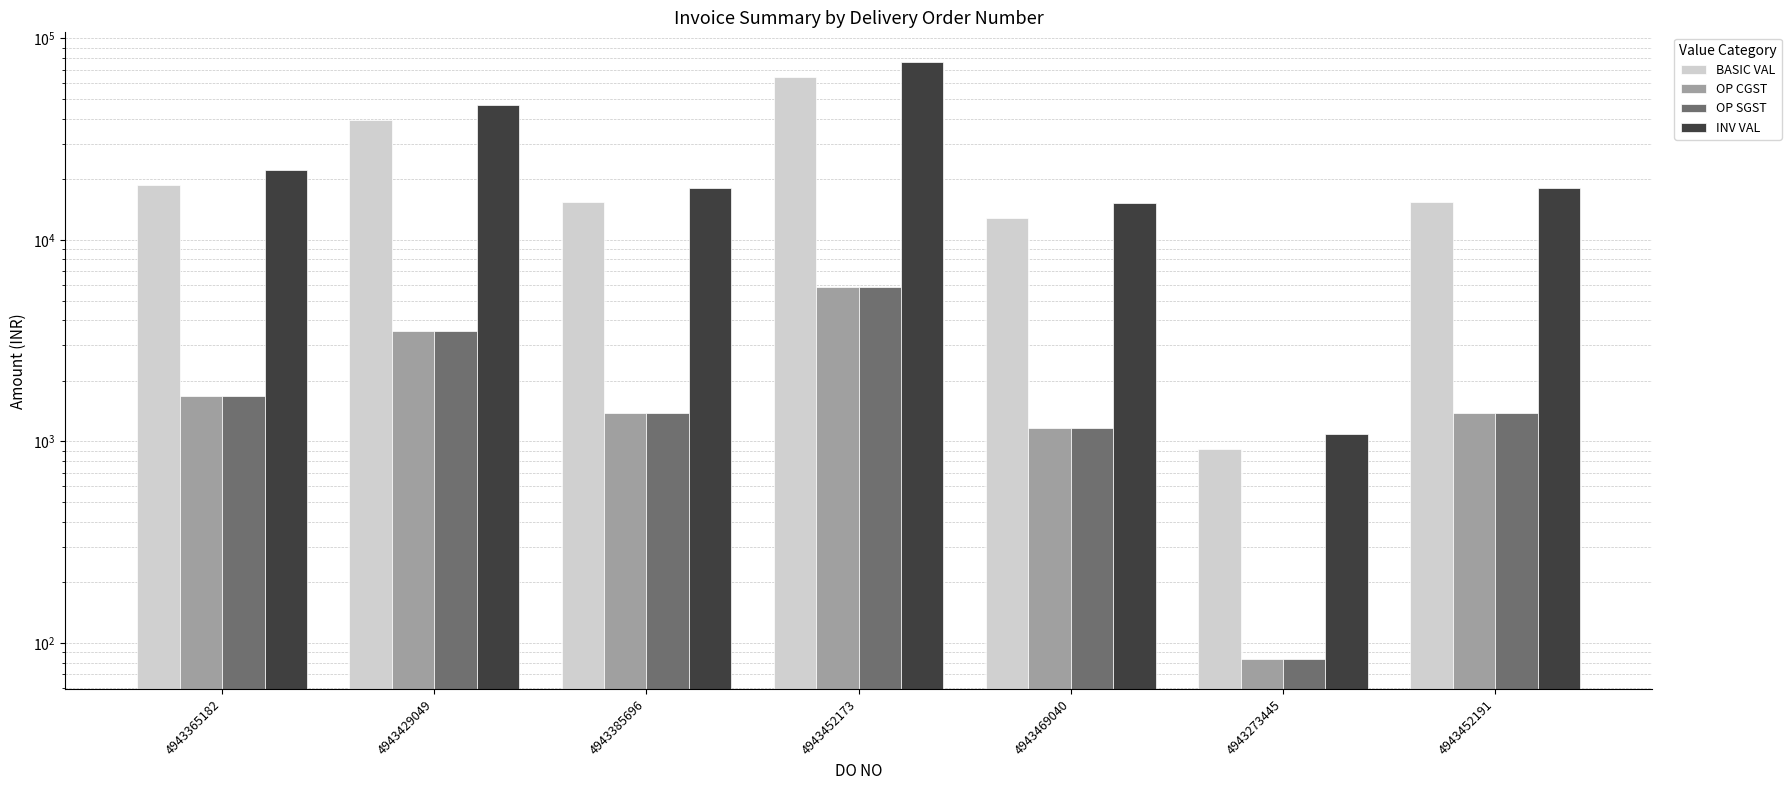

Where does the OP CGST series first go above 1383?

4943365182